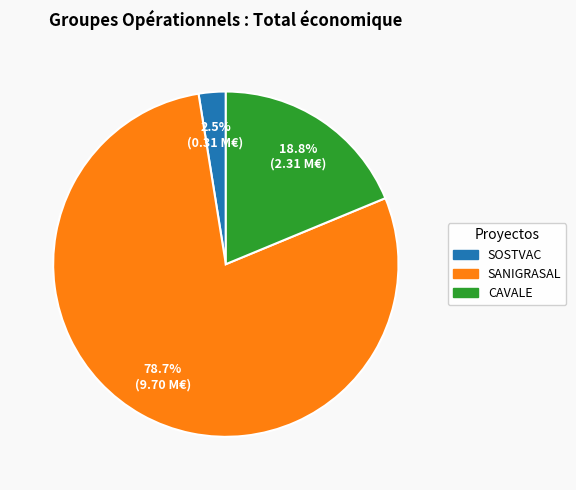

What percentage is NOT represented by SANIGRASAL?

21.3%